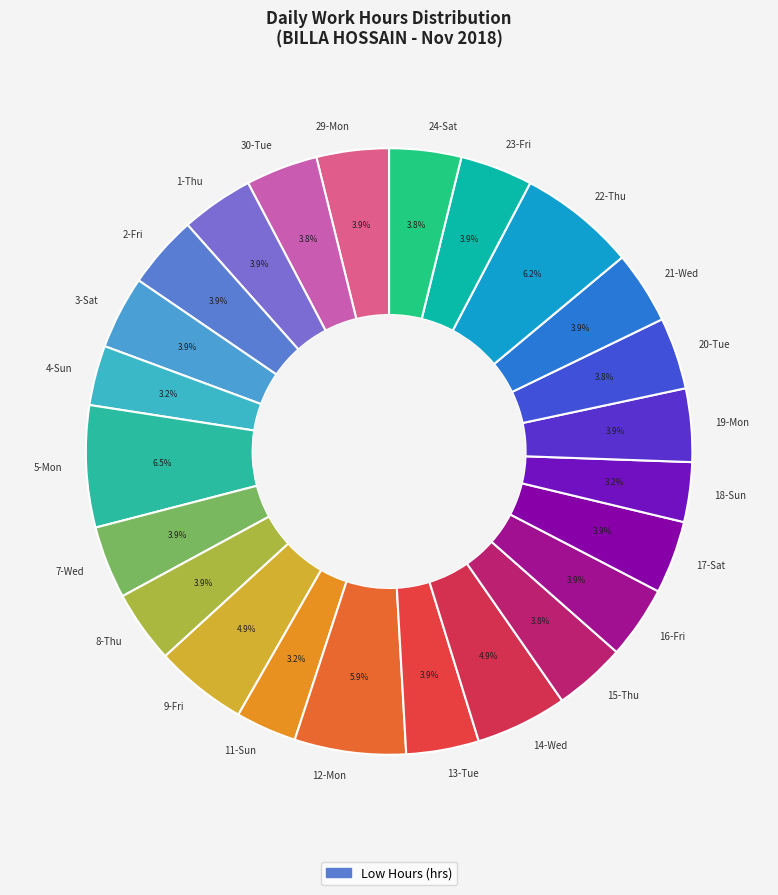

What is the ratio of the value at 3-Sat to the value at 29-Mon?

1.0